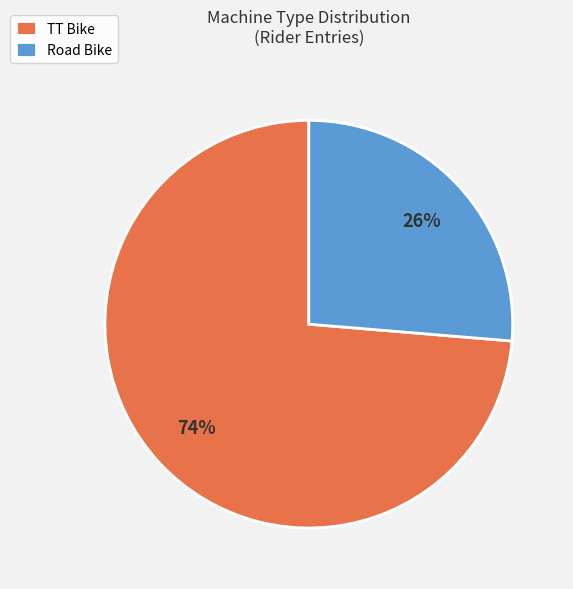

Do TT Bike and Road Bike together represent more than half of the pie?

Yes